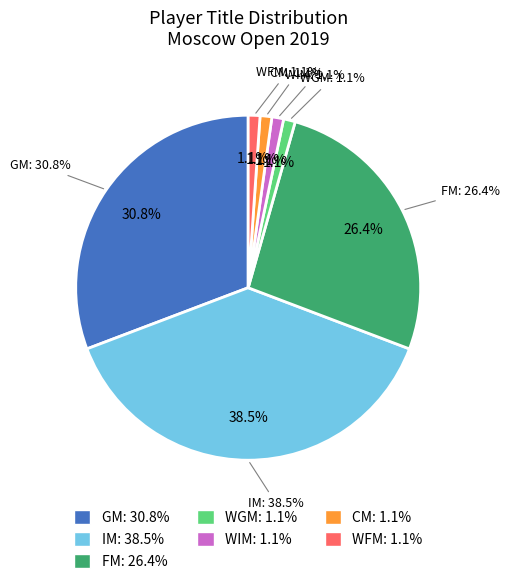

Does any single category account for the majority?

No